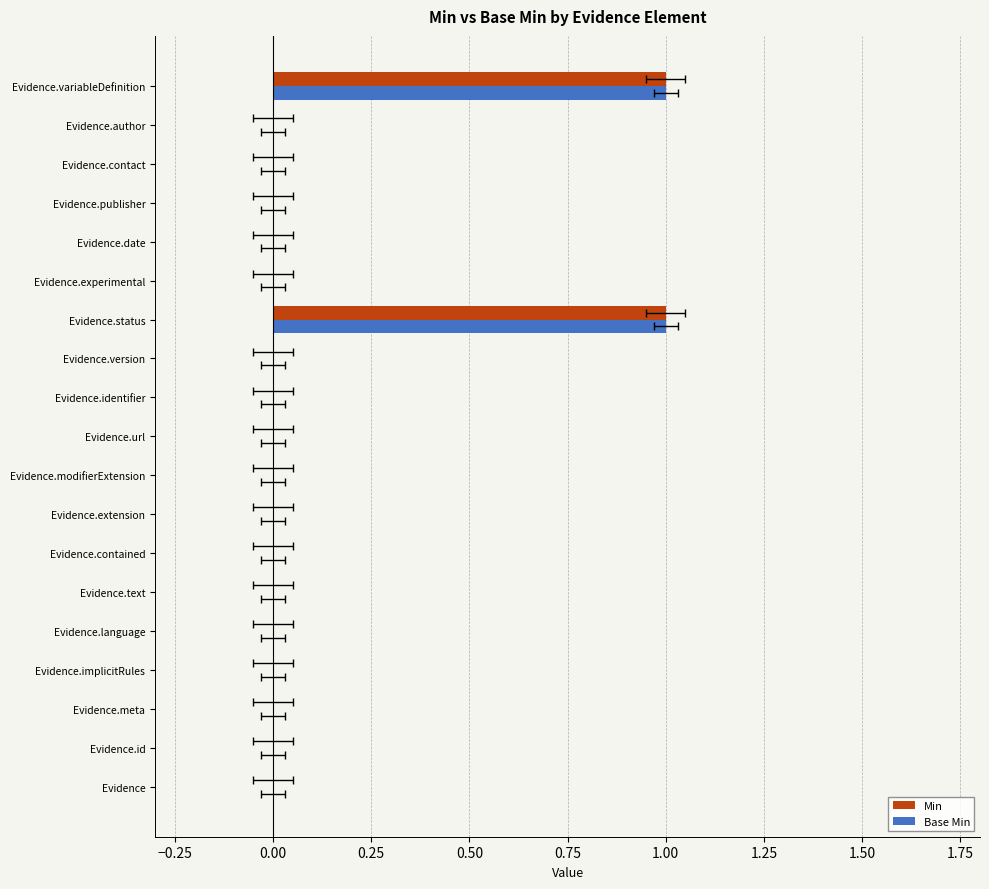

Between Evidence.meta and Evidence.version, which series saw the biggest shift?

Min